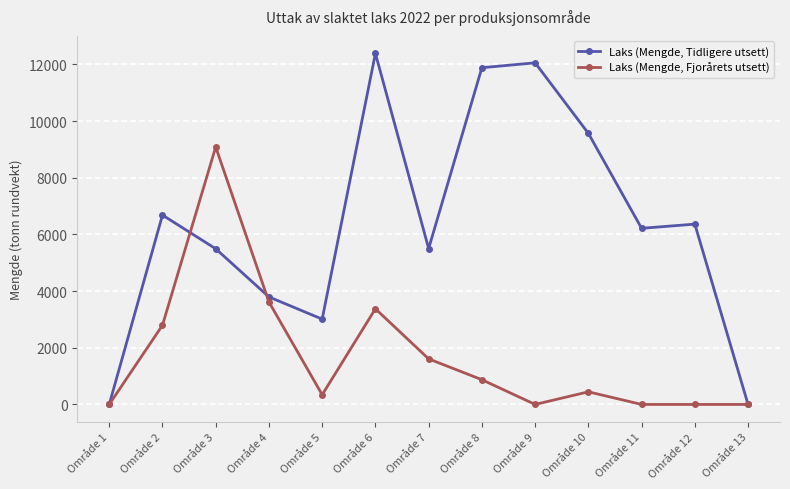

What is the difference between the maximum and minimum values in the Laks (Mengde, Tidligere utsett) series?

12389.5